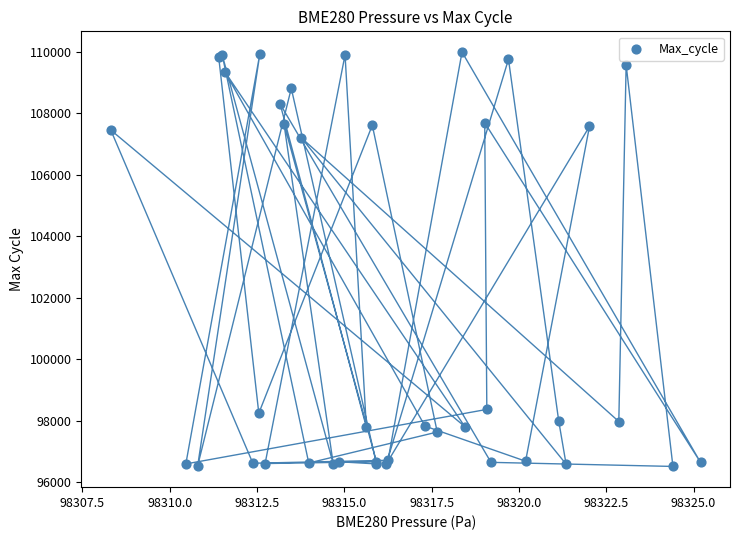

What Y value in the scatter plot is closest to 103257?

107203